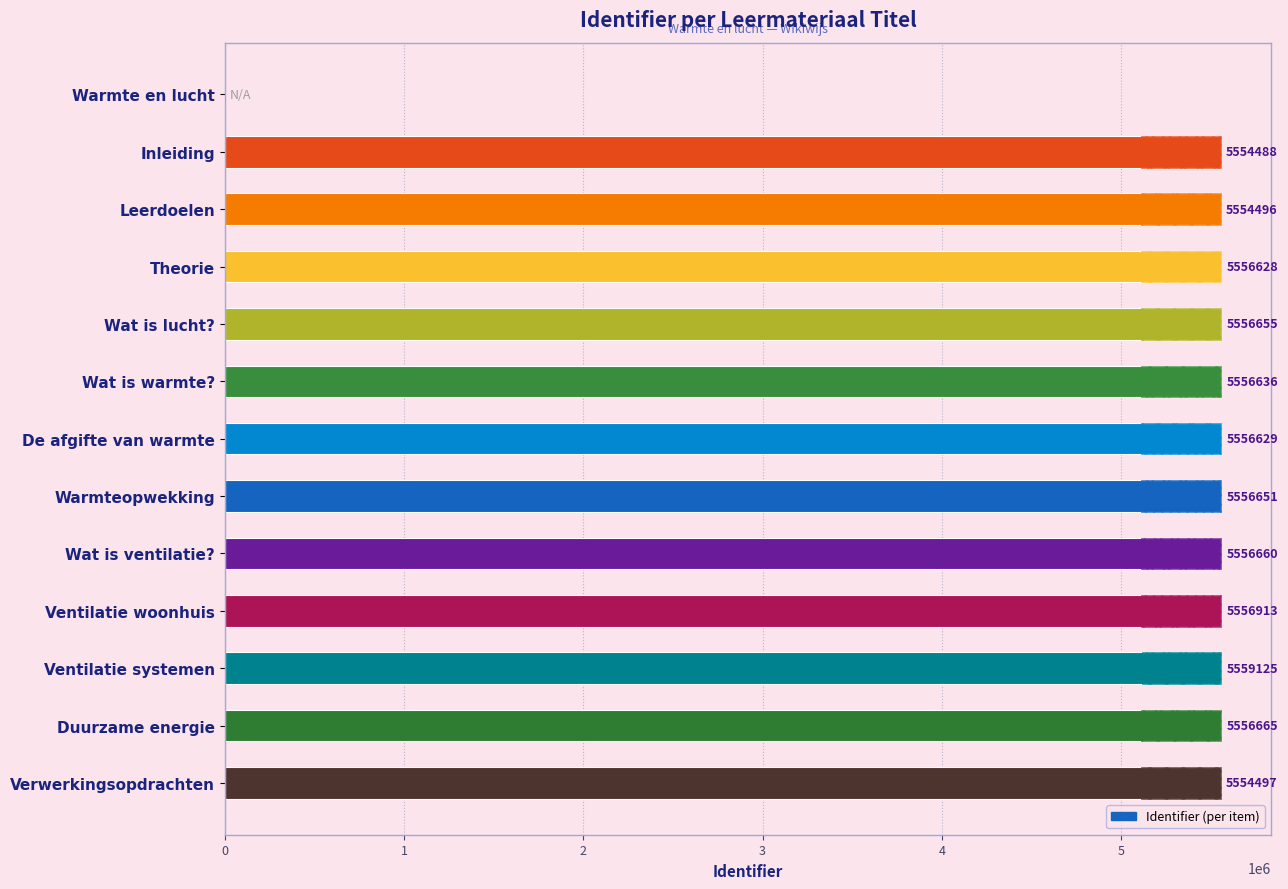

What is the change in value from 2 to 5?

+2140